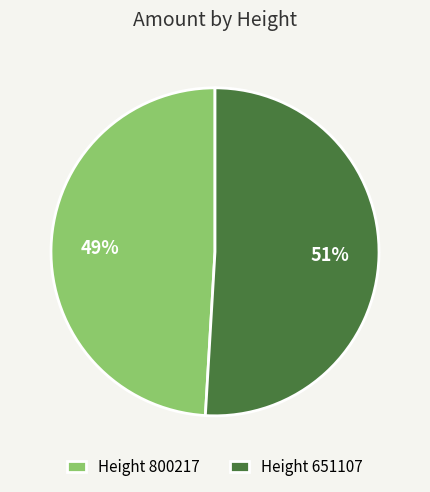

To the nearest percent, what is the average slice percentage?

50%